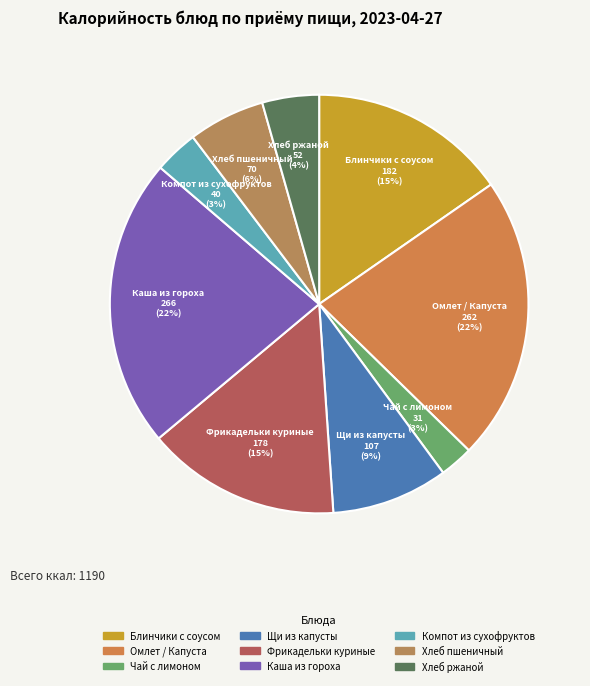

Combined, do Щи из капусты and Блинчики с соусом account for over 50%?

No